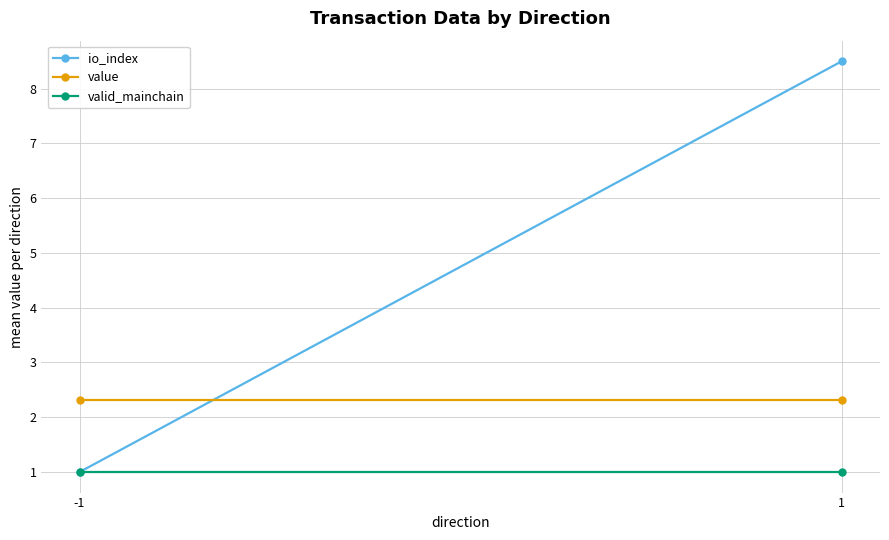

Count the number of data series in this chart.

3